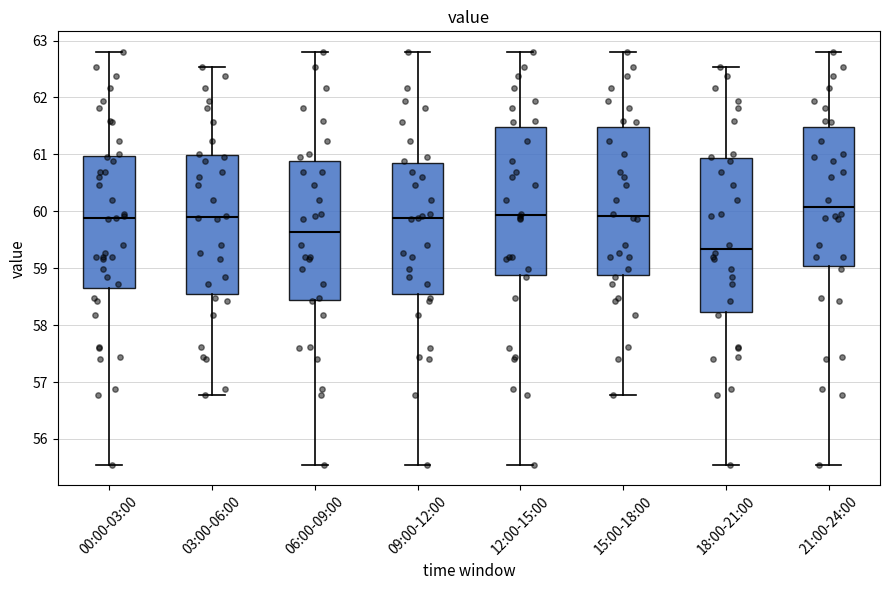

Where does the median line of the box for 03:00-06:00 sit on the y-axis? The values are not printed on the chart, so give them approximately, as read against the axis.

59.9